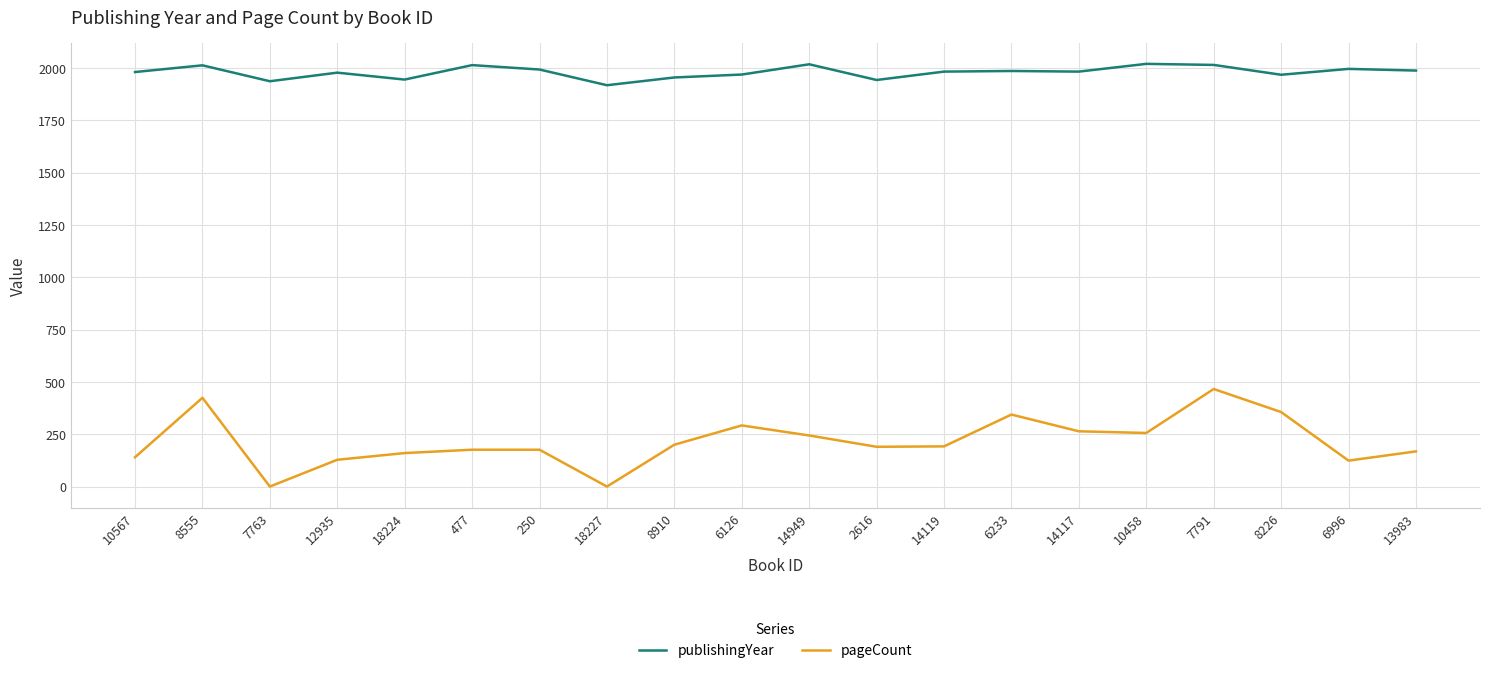

What is the greatest value displayed?

2019